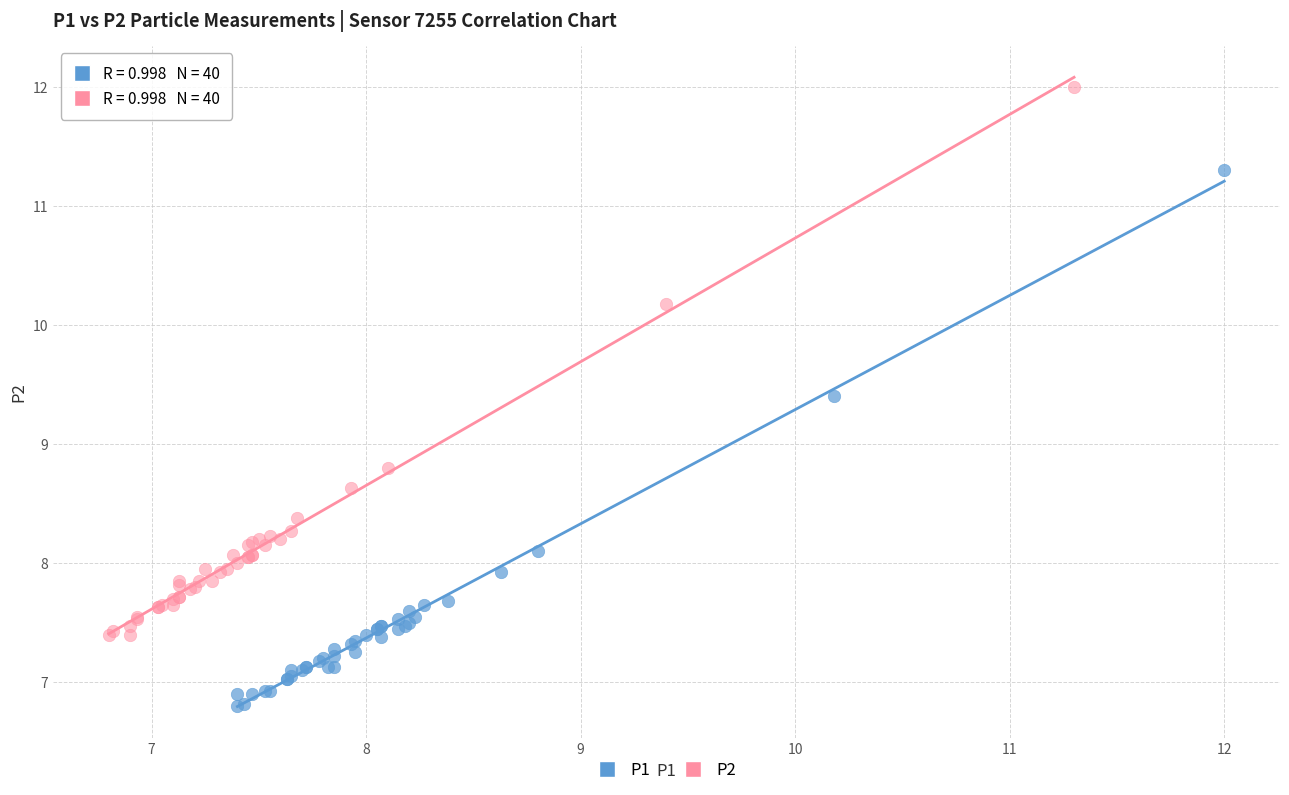

Which series has the widest spread of Y values?

P2